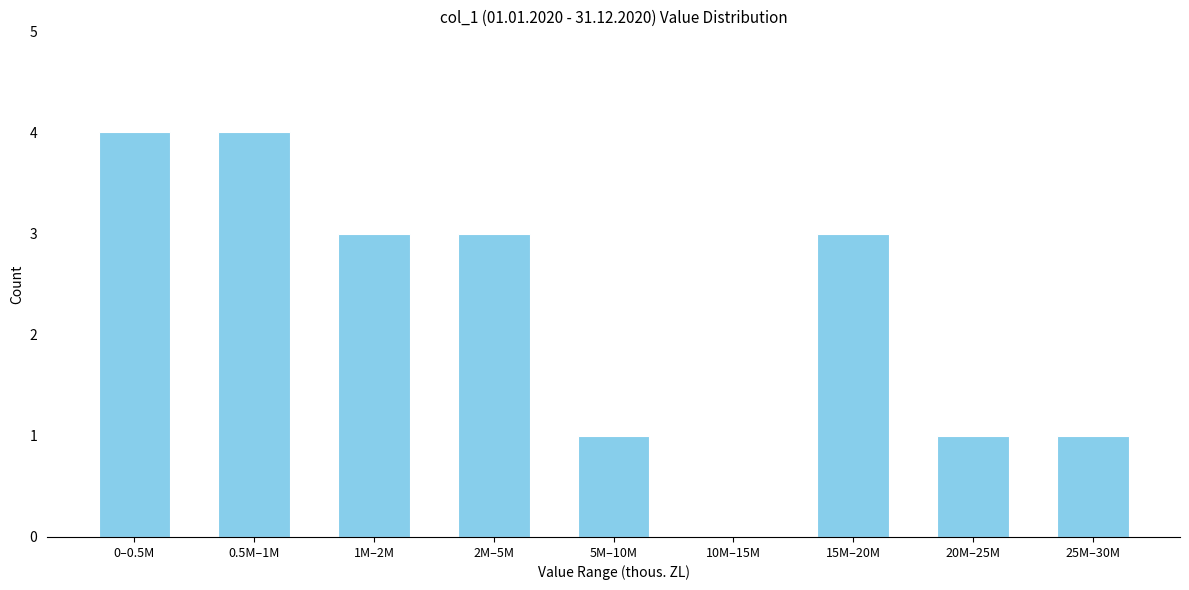

Reading left to right, list all the values displayed in this chart.

0–0.5M=4	0.5M–1M=4	1M–2M=3	2M–5M=3	5M–10M=1	10M–15M=0	15M–20M=3	20M–25M=1	25M–30M=1